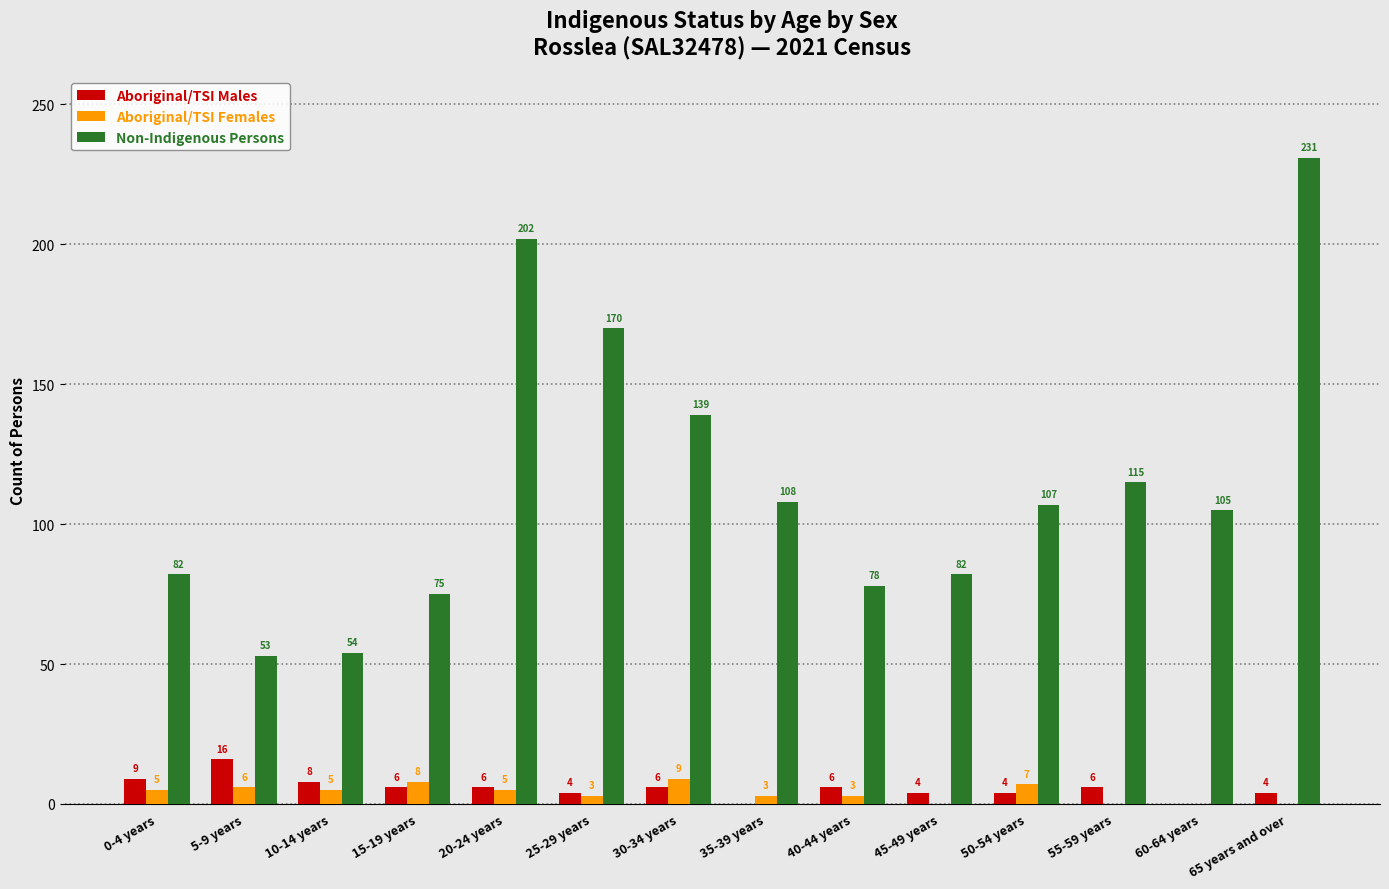

How many series are shown in this chart?

3